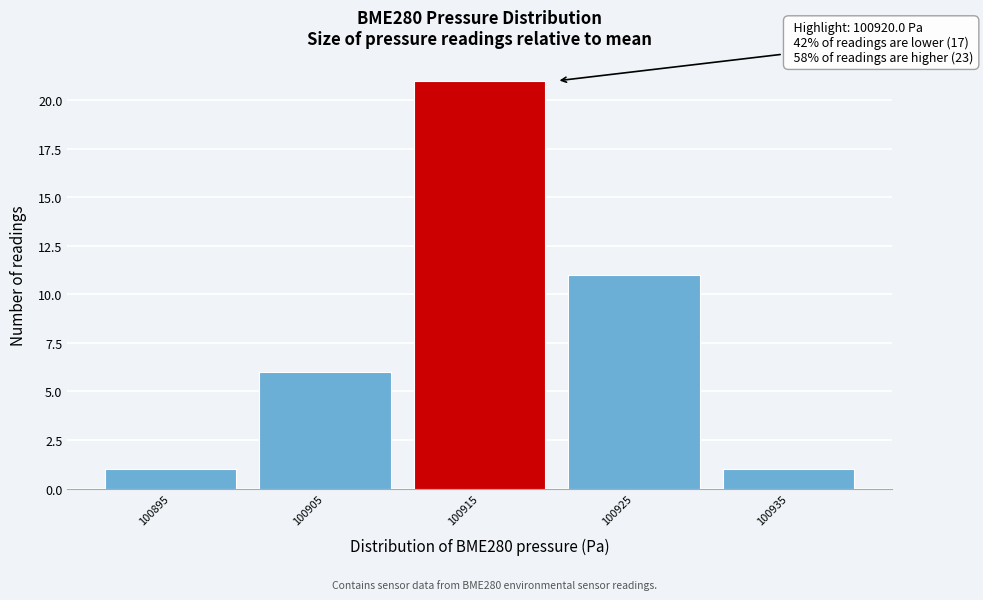

Reading left to right, what are all the values shown in this chart?

1	6	21	11	1